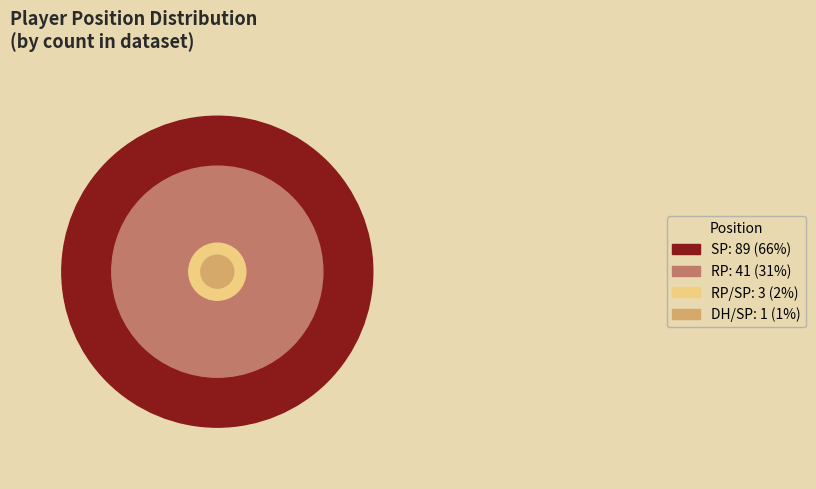

How many slices are in this pie chart?

4